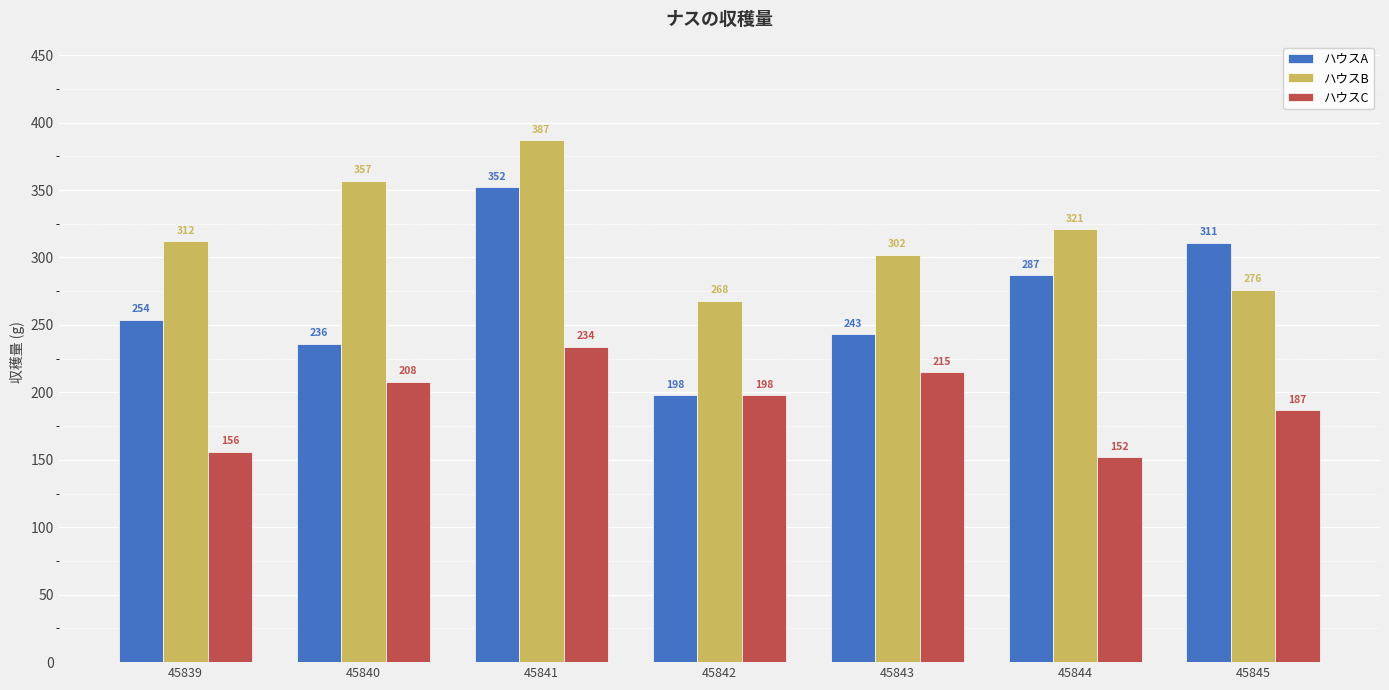

Count the number of data series in this chart.

3